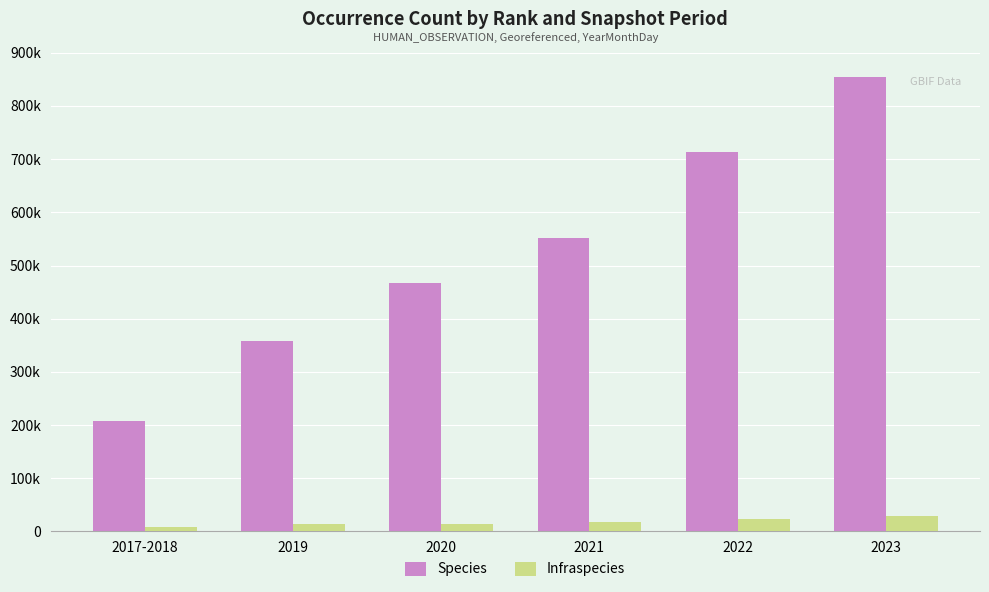

Does the chart contain stacked bars?

No